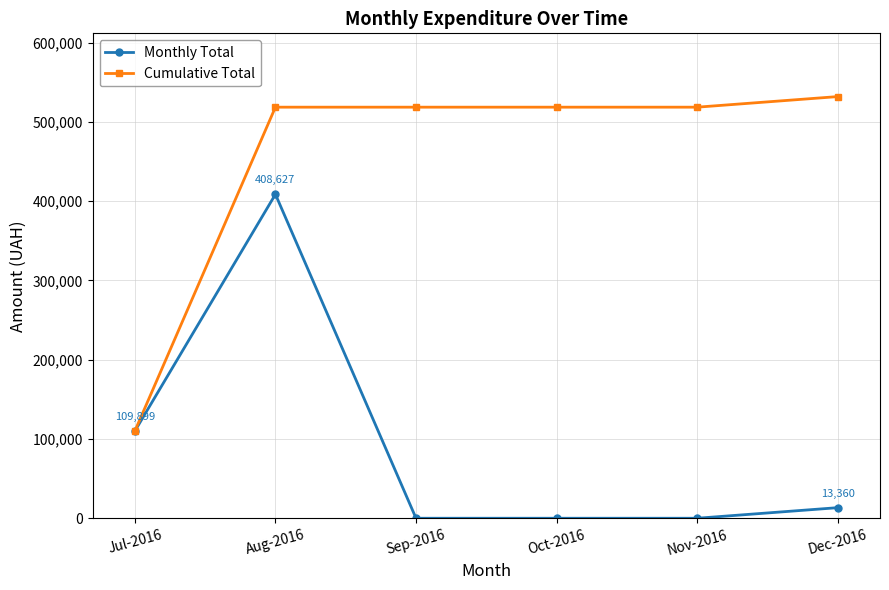

What is the difference between the Monthly Total values at Nov-2016 and Dec-2016?

13360.0